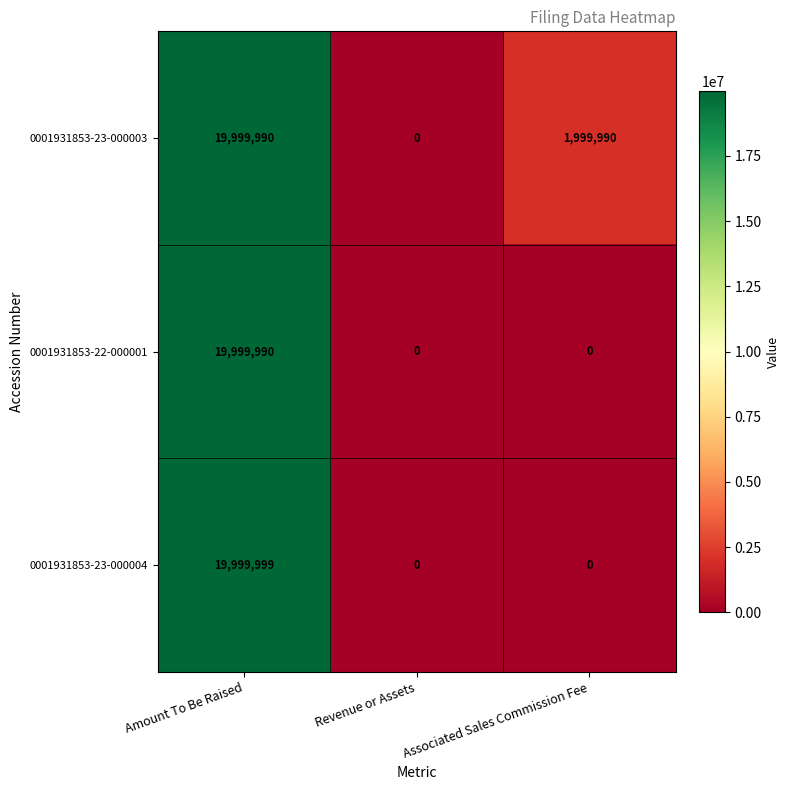

What is the total value across all series at Amount To Be Raised?

59999979